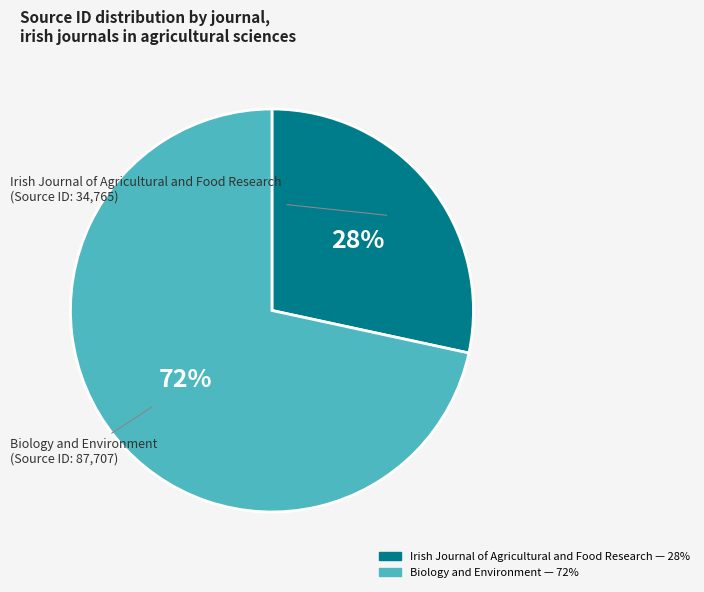

Combined, do Irish Journal of Agricultural and Food Research and Biology and Environment account for over 50%?

Yes